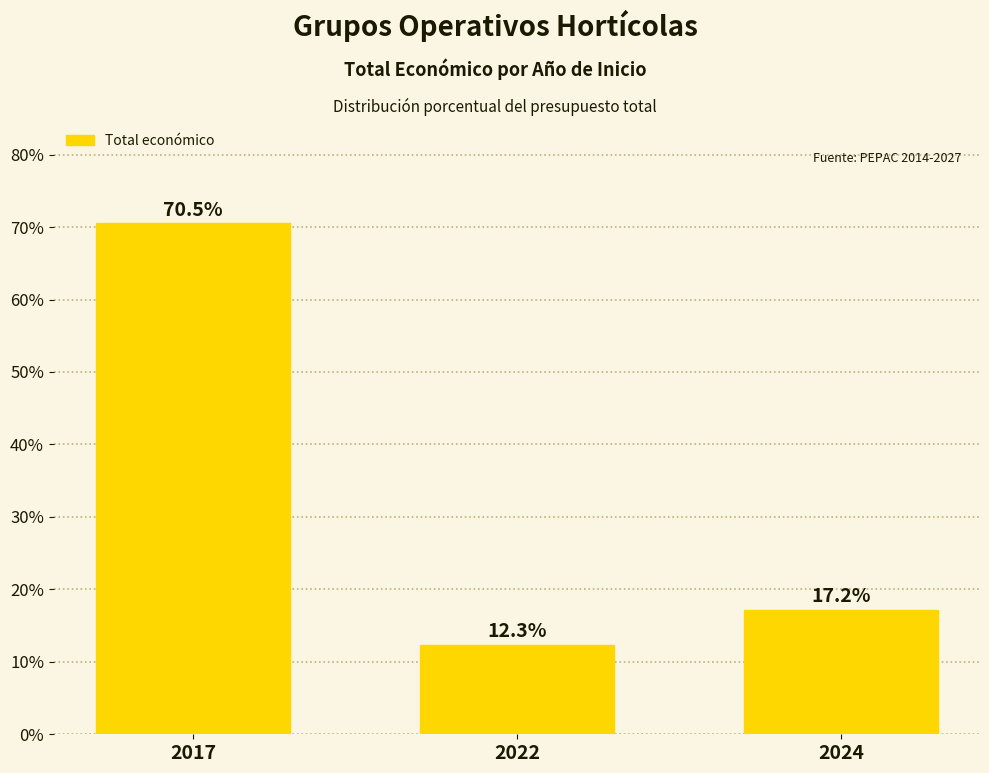

At which label is the value closest to 41?

2024